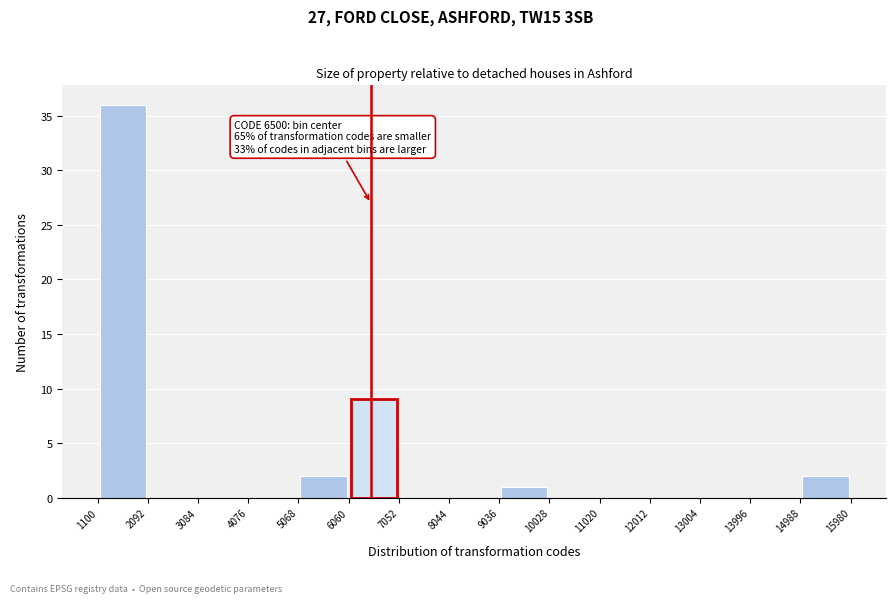

Which range on the x-axis has the tallest bar?

1100 to 2092